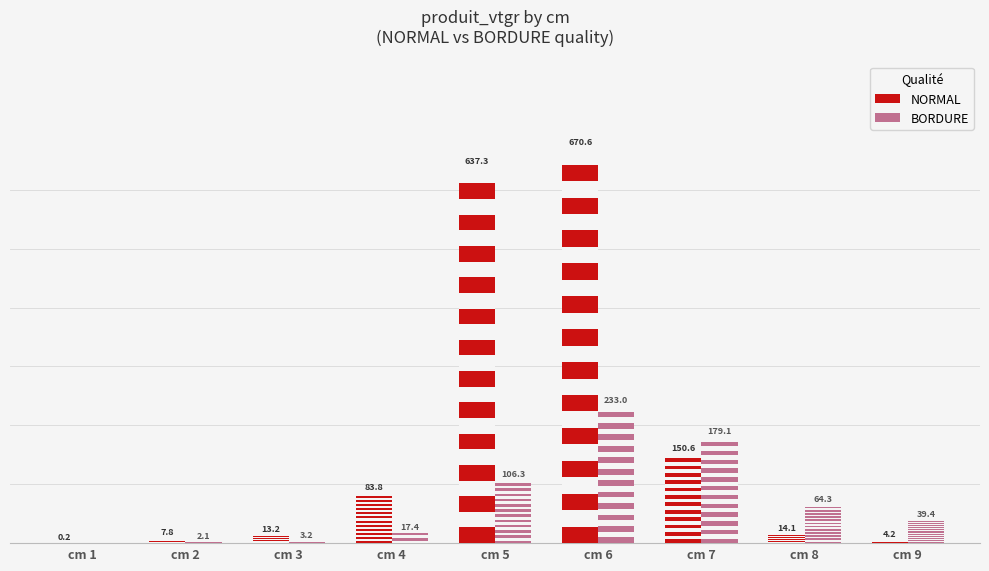

At which label is BORDURE closest to 116?

5